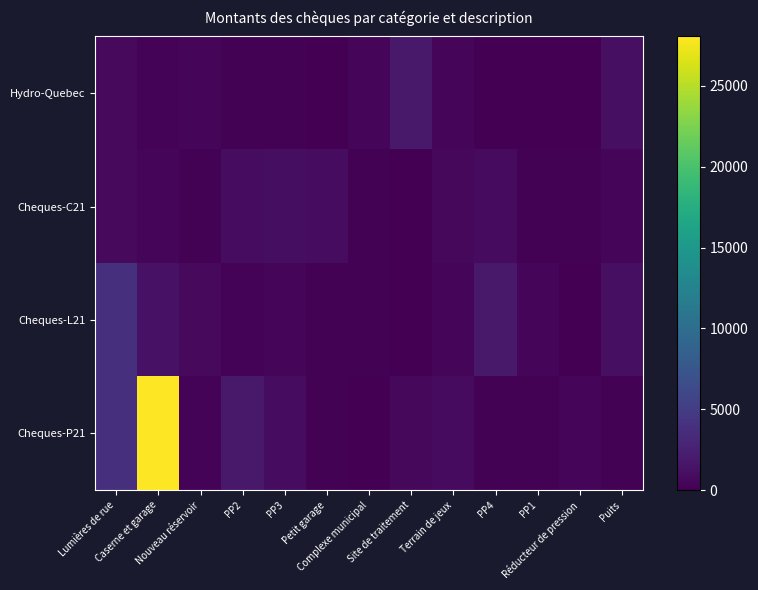

At which category does the chart reach its peak across all series?

Caserne et garage